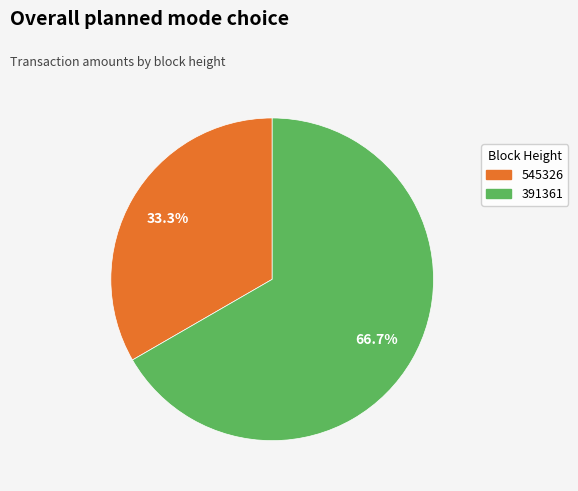

How many slices are in this pie chart?

2